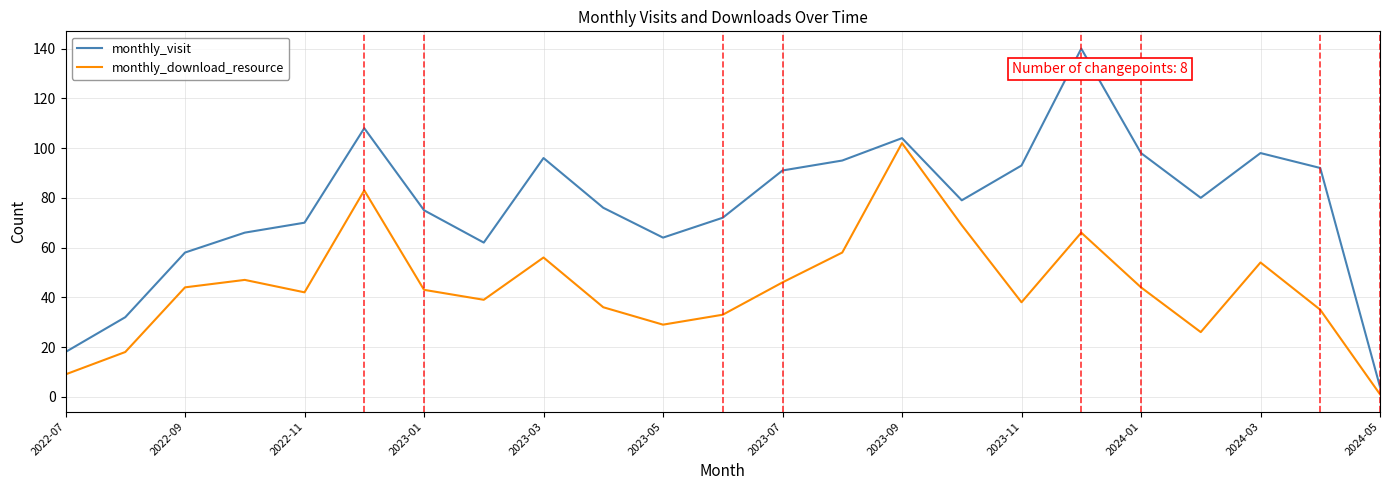

Count the number of data series in this chart.

2